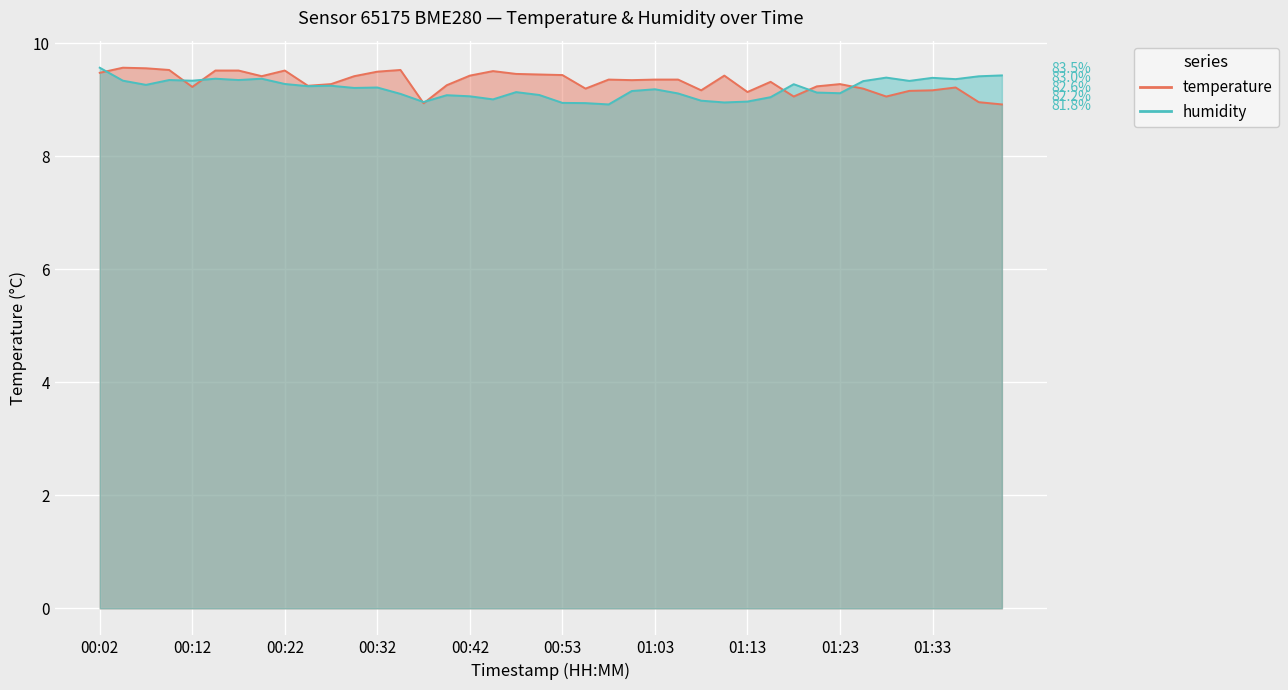

Is it true that temperature equals 14.6 at 01:30?

False